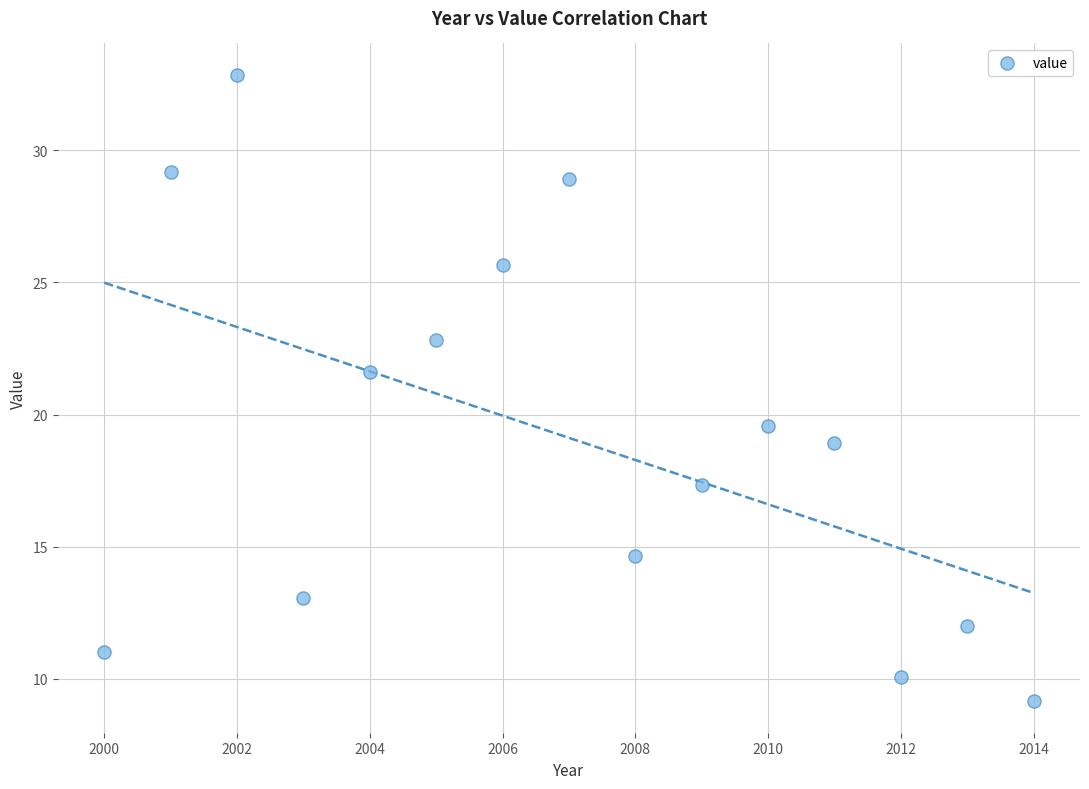

What is the range of X values (max minus min)?

14.0